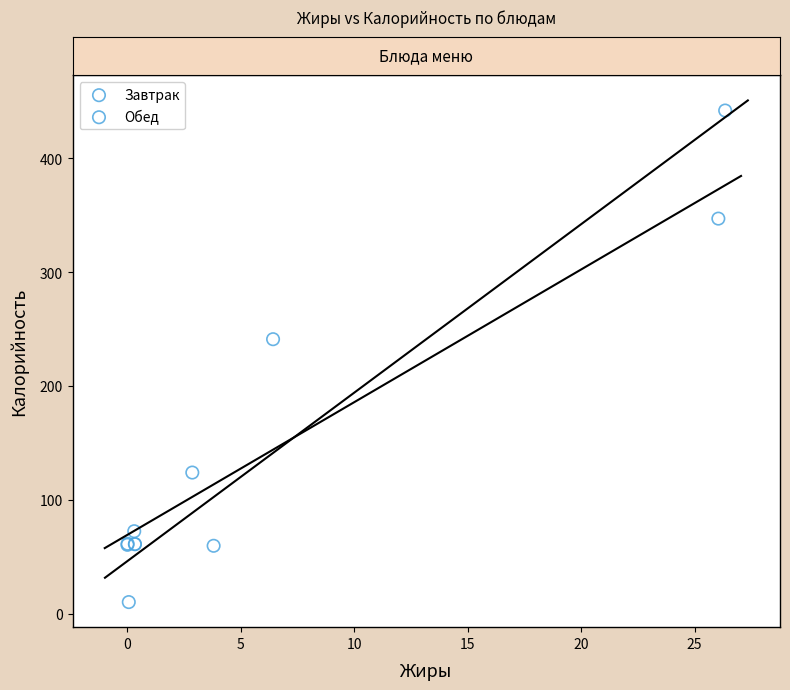

Which series contains the highest Y value?

Завтрак